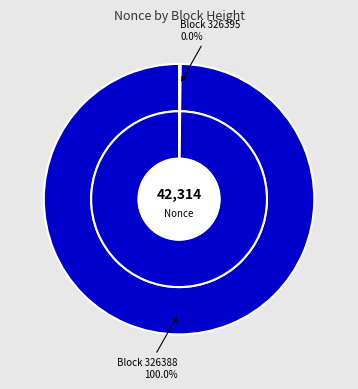

Is it true that 326388 is 100% of the pie?

True